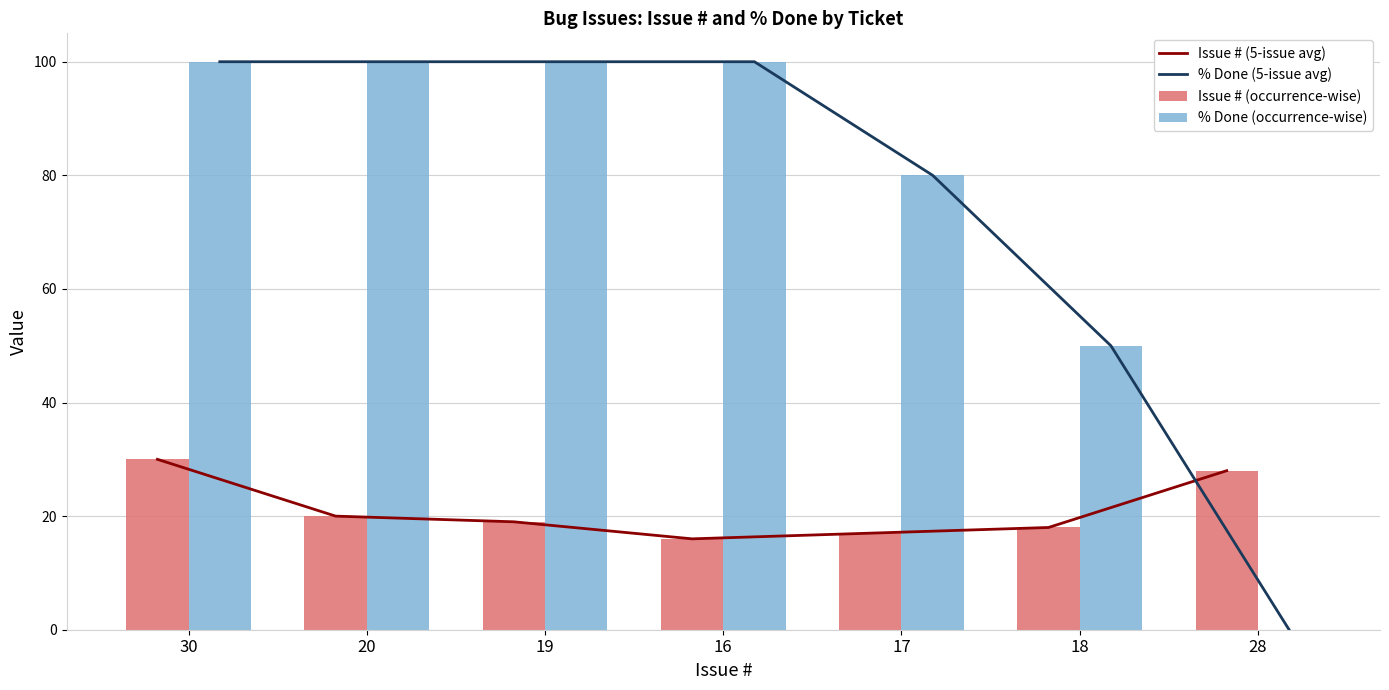

Is it true that % Done (occurrence-wise) equals 0 at 28?

True